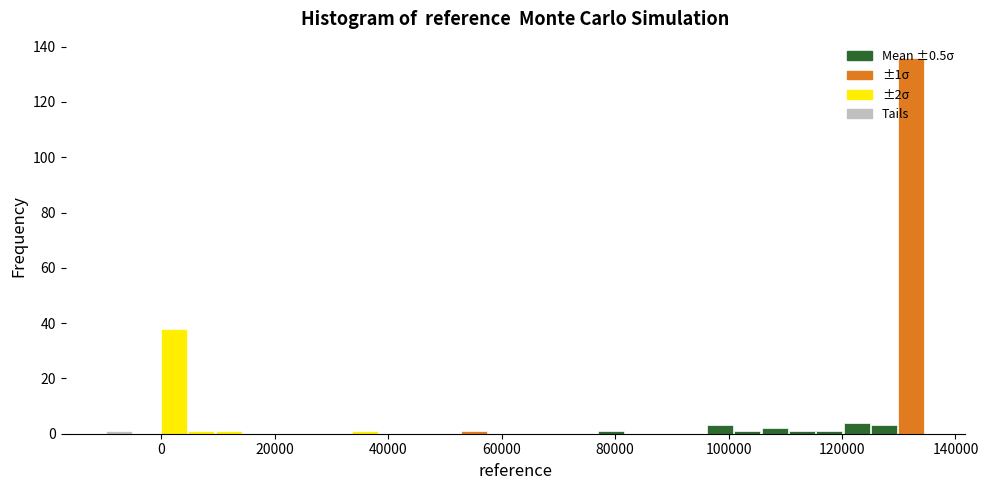

Read against the x-axis, roughly where is the centre of the tallest bar?

132000